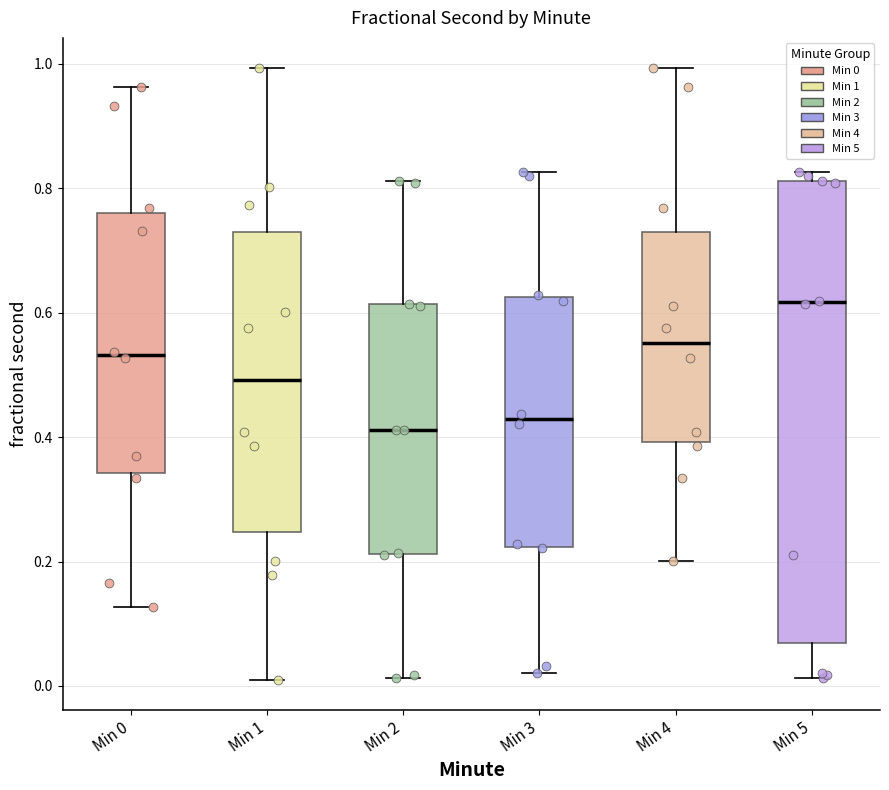

Reading left to right, transcribe this box plot: for each box, give where its median line is, the range the box spans, and where its two whiskers end, as read against the y-axis. The values are not printed on the chart, so give them approximately, as read against the axis.

Min 0: median 0.54, box 0.34 to 0.76, whiskers 0.12 to 0.96
Min 1: median 0.50, box 0.24 to 0.72, whiskers 0.02 to 1.00
Min 2: median 0.42, box 0.22 to 0.62, whiskers 0.02 to 0.82
Min 3: median 0.42, box 0.22 to 0.62, whiskers 0.02 to 0.82
Min 4: median 0.56, box 0.40 to 0.72, whiskers 0.20 to 1.00
Min 5: median 0.62, box 0.06 to 0.82, whiskers 0.02 to 0.82 (just above the box's upper edge)